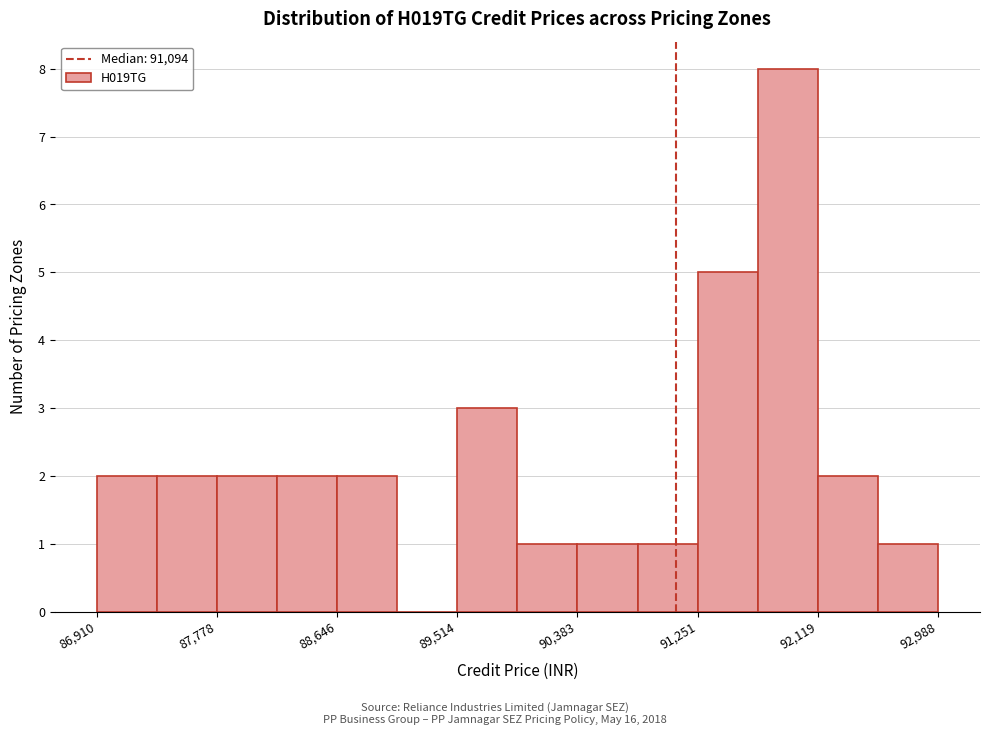

Reading left to right, list every bar in this chart as the range it spans on the x-axis followed by its height. Neither the bar edges nor the heights are printed on the chart, so give them approximately, as read against the axes.

86900 to 87300: 2
87300 to 87800: 2
87800 to 88200: 2
88200 to 88600: 2
88600 to 89100: 2
89100 to 89500: 0
89500 to 89900: 3
89900 to 90400: 1
90400 to 90800: 1
90800 to 91300: 1
91300 to 91700: 5
91700 to 92100: 8
92100 to 92600: 2
92600 to 93000: 1